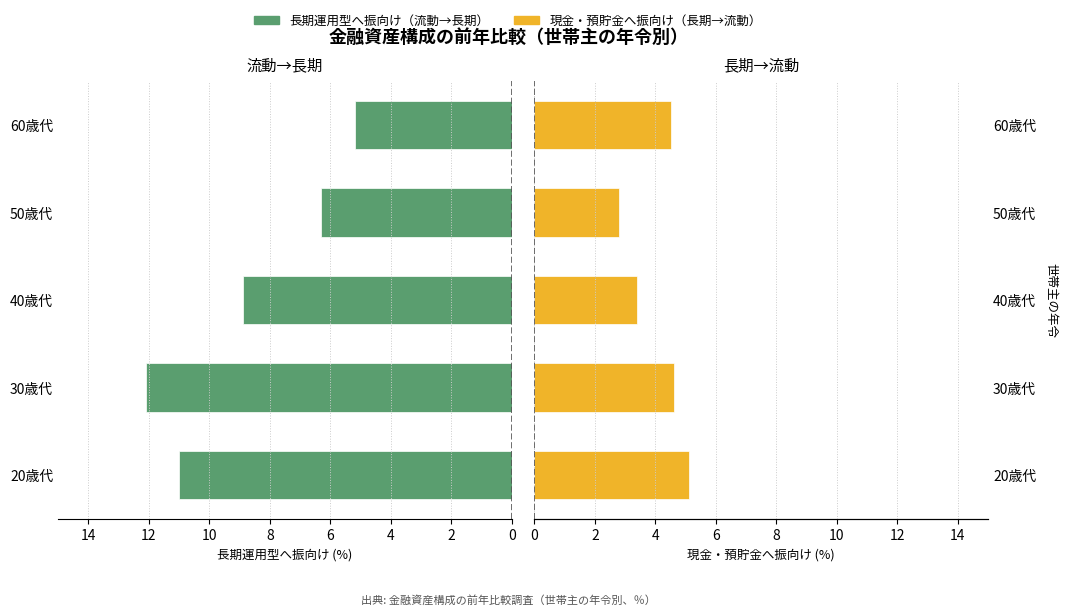

What is the lowest value of the 現金・預貯金へ振向け（長期→流動） series?

2.8